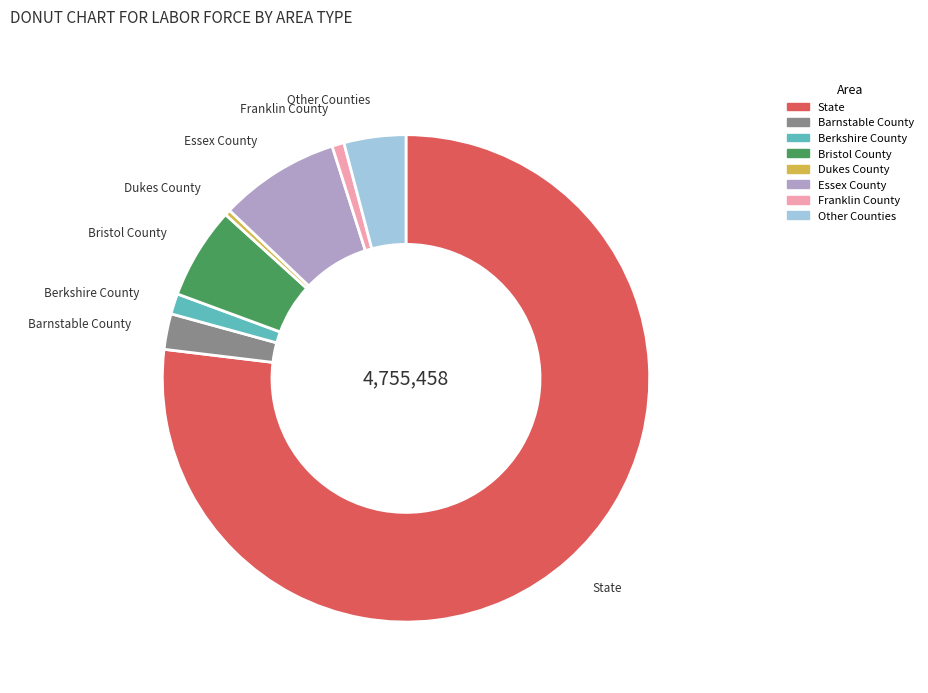

Does any single category account for the majority?

Yes